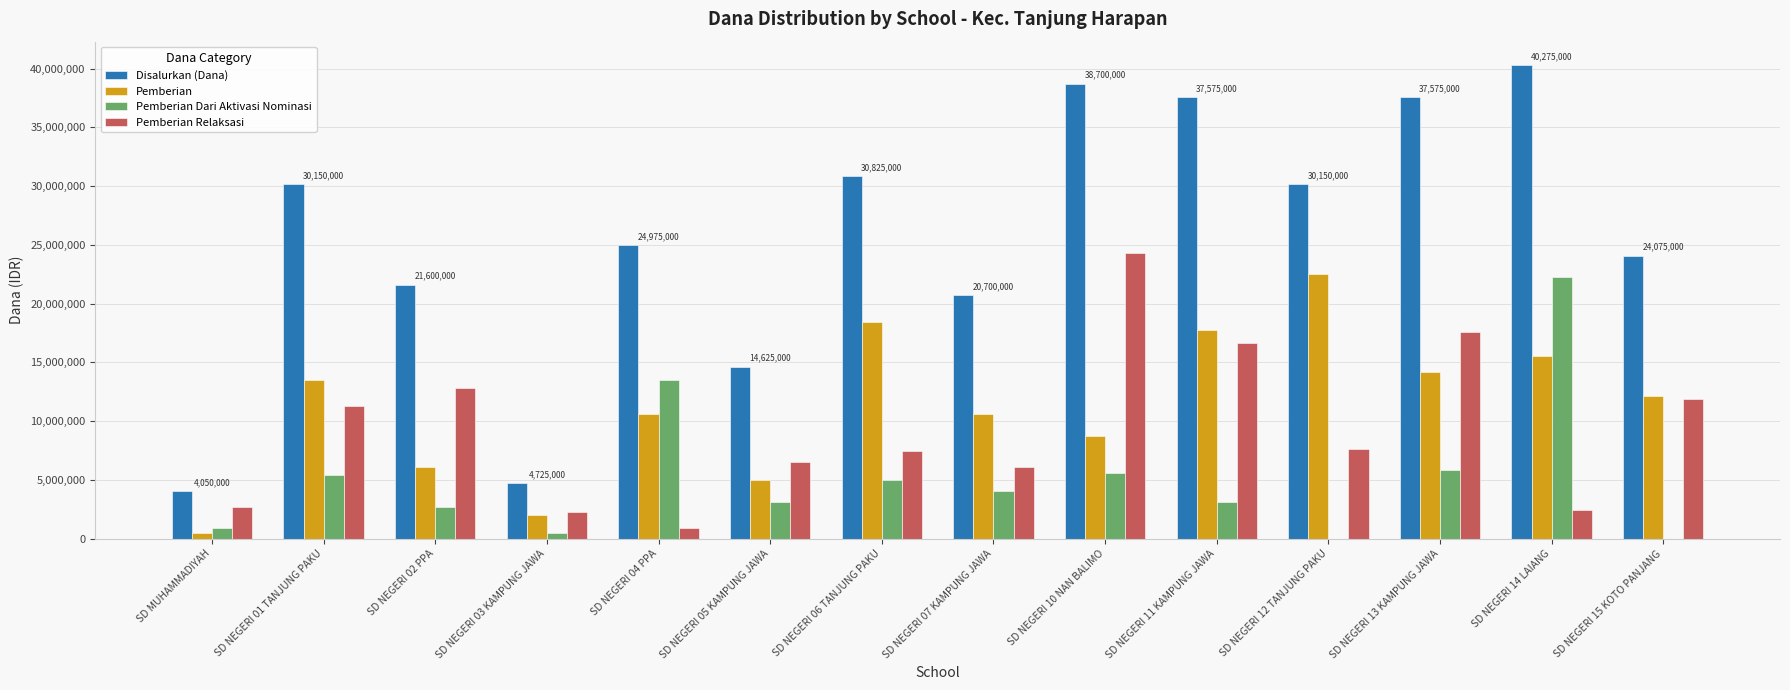

True or false: Pemberian has a value of 17775000 at SD NEGERI 11 KAMPUNG JAWA.

True